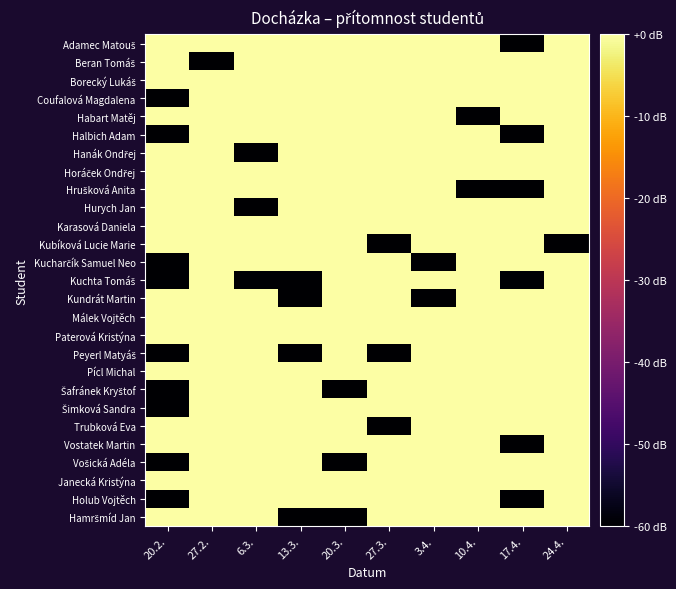

Rank the series at 24.4. from highest to lowest value.

Adamec Matouš, Beran Tomáš, Borecký Lukáš, Coufalová Magdalena, Habart Matěj, Halbich Adam, Hanák Ondřej, Horáček Ondřej, Hrušková Anita, Hurych Jan, Karasová Daniela, Kucharčík Samuel Neo, Kuchta Tomáš, Kundrát Martin, Málek Vojtěch, Paterová Kristýna, Peyerl Matyáš, Pícl Michal, Šafránek Kryštof, Šimková Sandra, Trubková Eva, Vostatek Martin, Vošická Adéla, Janecká Kristýna, Holub Vojtěch, Hamršmíd Jan, Kubíková Lucie Marie